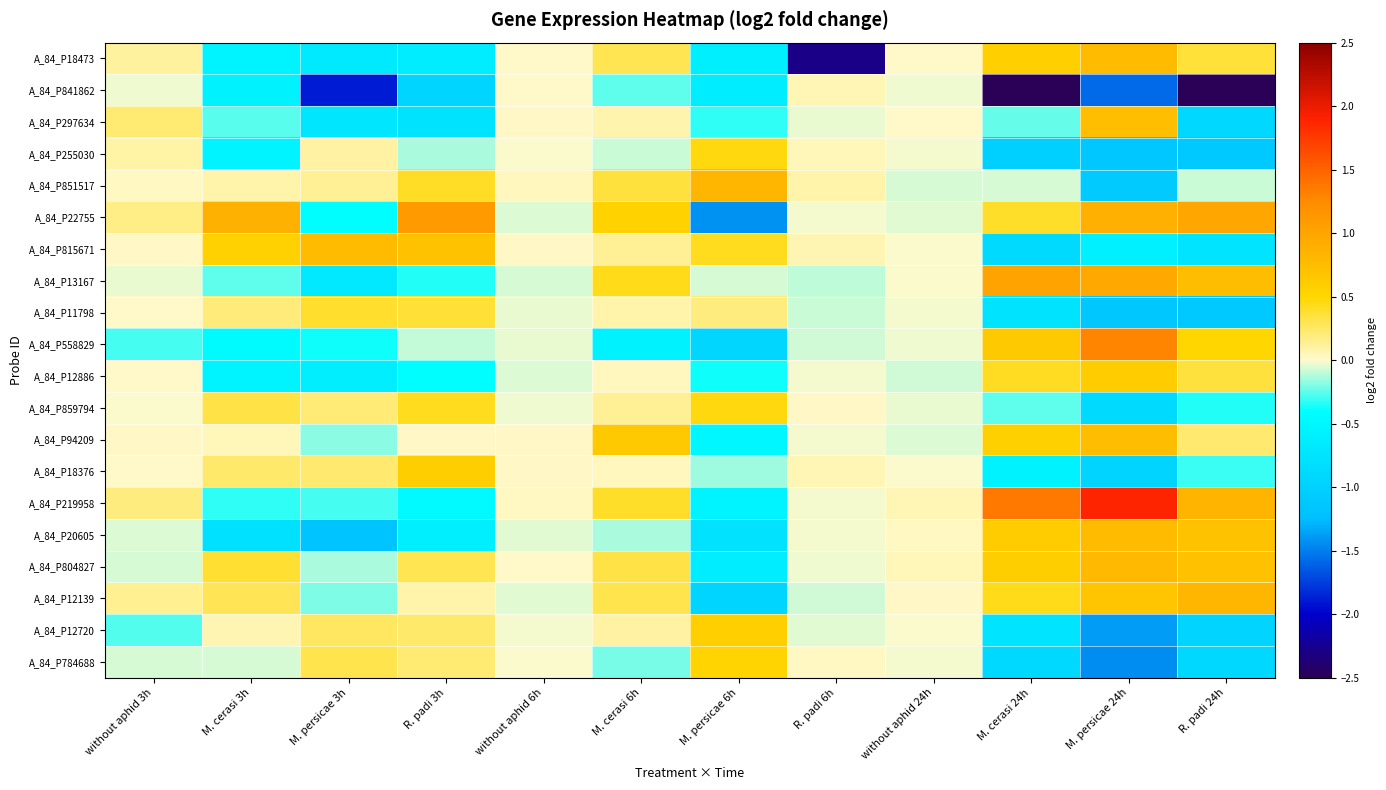

At M. persicae 3h, list the series in order from smallest to largest.

A_84_P841862, A_84_P20605, A_84_P297634, A_84_P13167, A_84_P18473, A_84_P12886, A_84_P22755, A_84_P558829, A_84_P219958, A_84_P12139, A_84_P94209, A_84_P804827, A_84_P255030, A_84_P851517, A_84_P859794, A_84_P18376, A_84_P12720, A_84_P784688, A_84_P11798, A_84_P815671